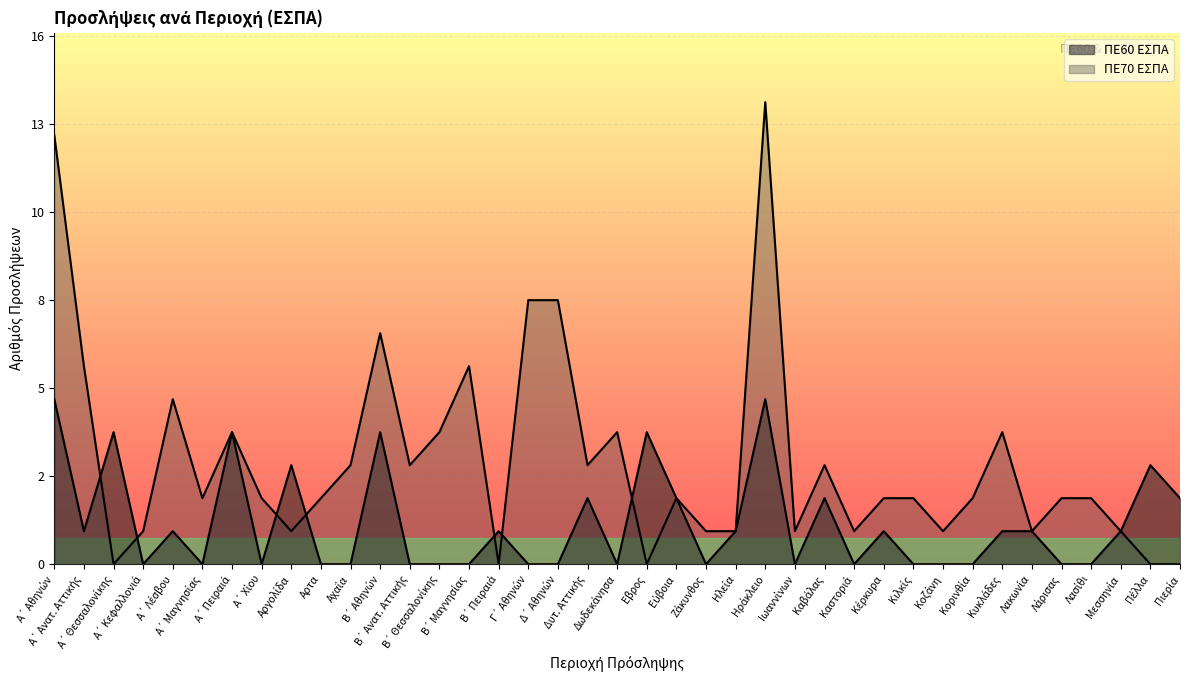

What is the sum of all ΠΕ70 ΕΣΠΑ values?

122